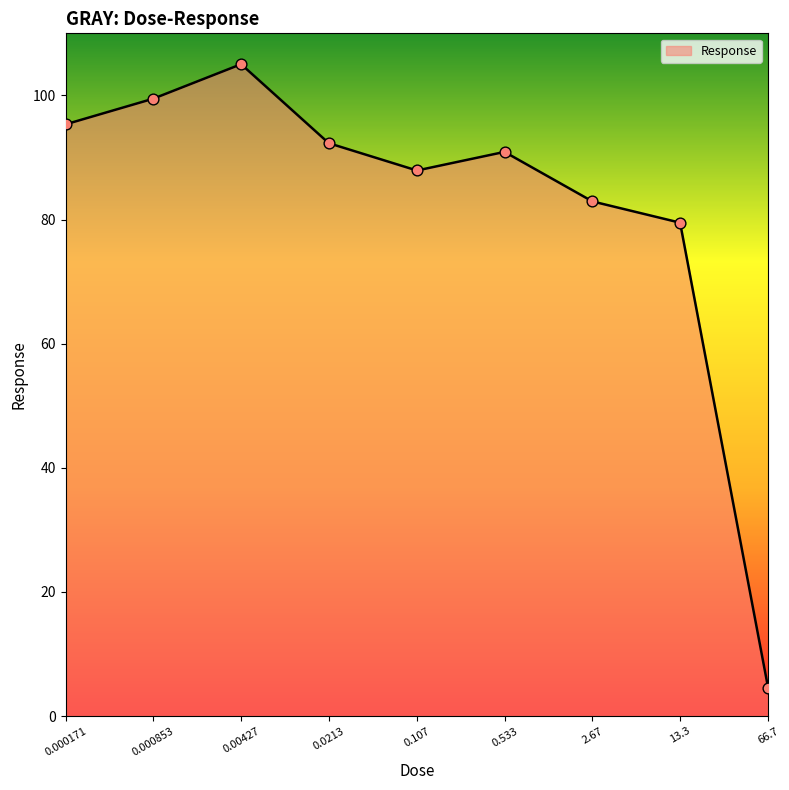

What is the change in value from 0.533 to 13.3?

-11.4